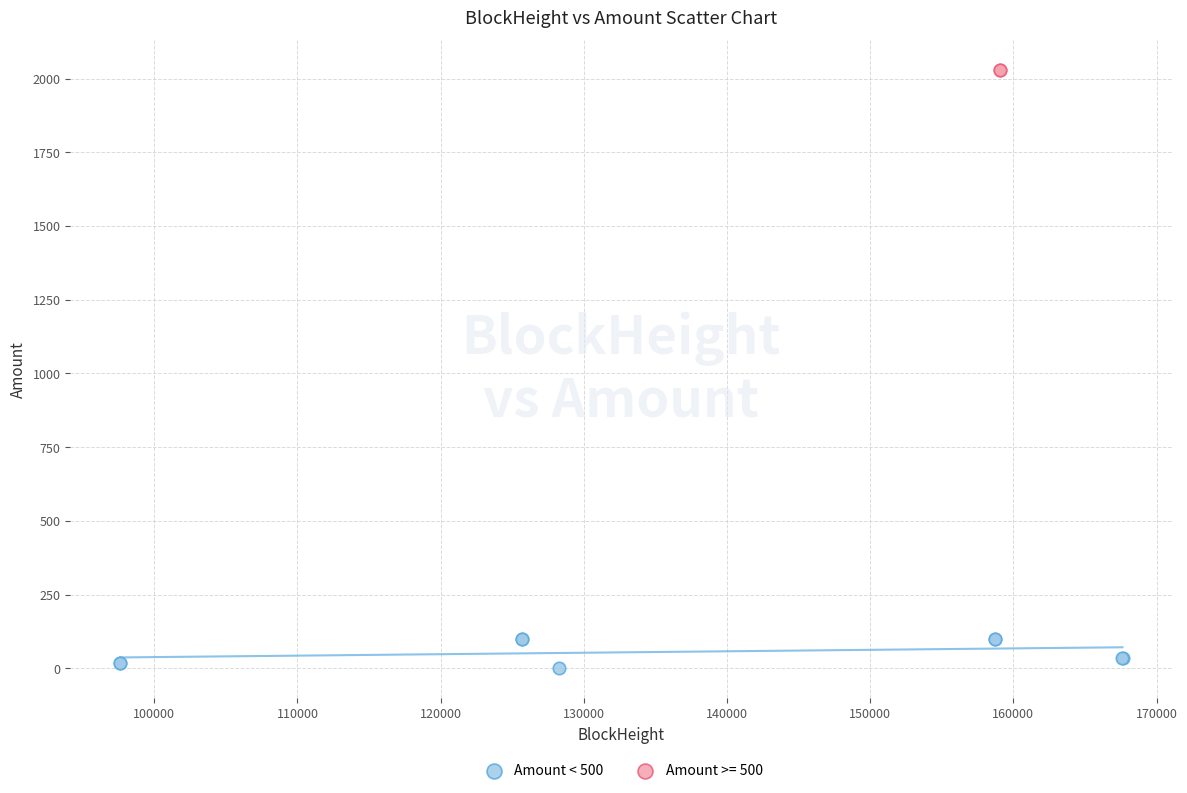

What are all the series names shown in the legend?

Amount < 500, Amount >= 500